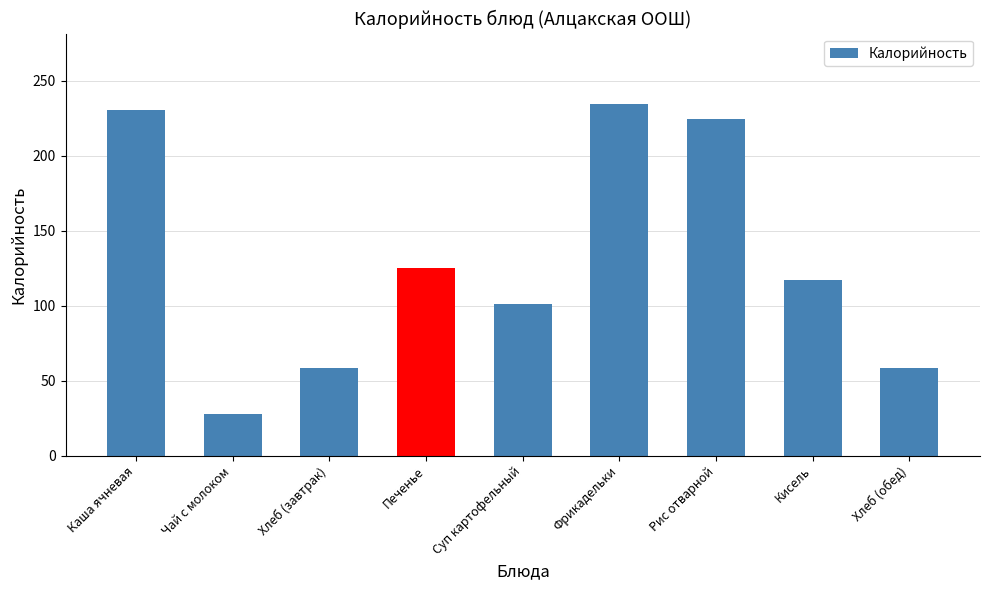

What is the change in value from Рис отварной to Хлеб (обед)?

-166.5